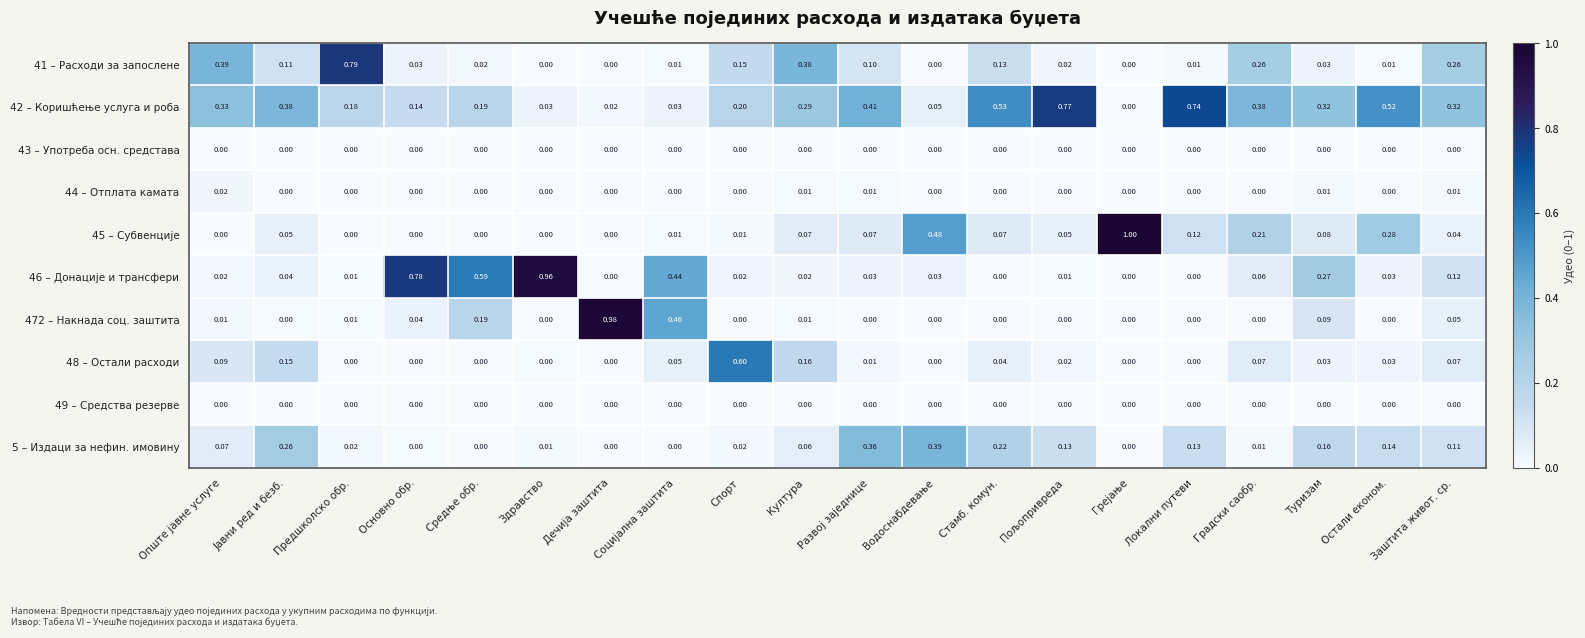

Is the value of 472 – Накнада соц. заштита at Спорт greater than the value of 5 – Издаци за нефин. имовину at Култура?

No